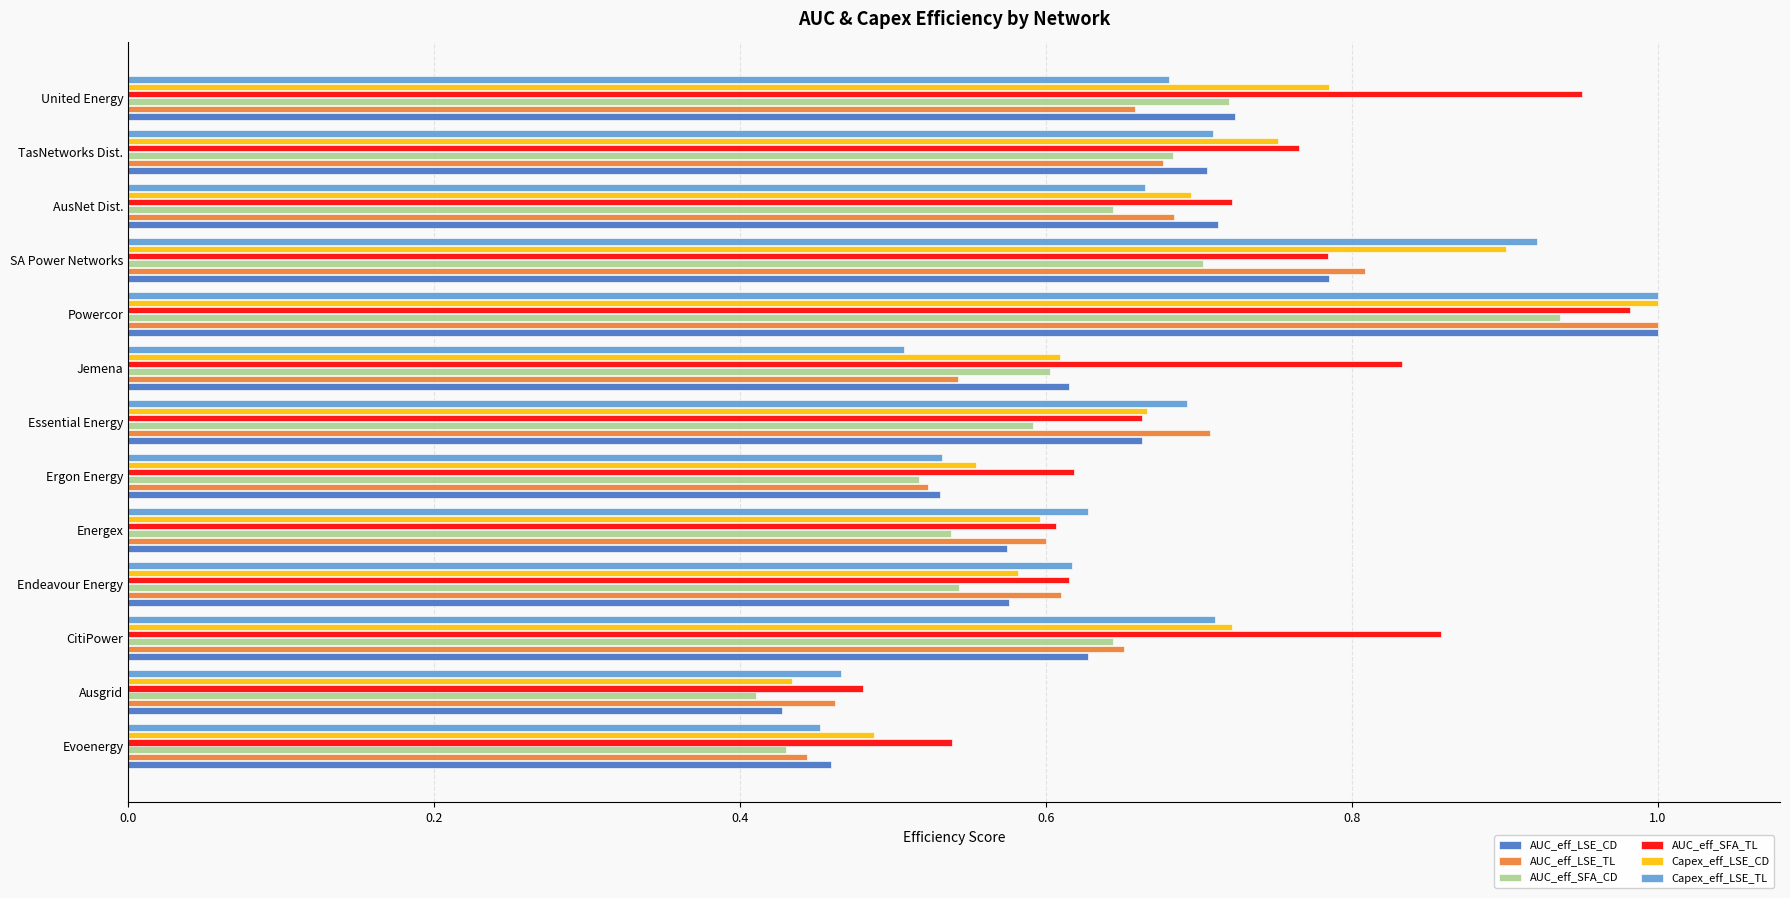

The value of Capex_eff_LSE_CD at TasNetworks Dist. is 0.8. True or false?

True